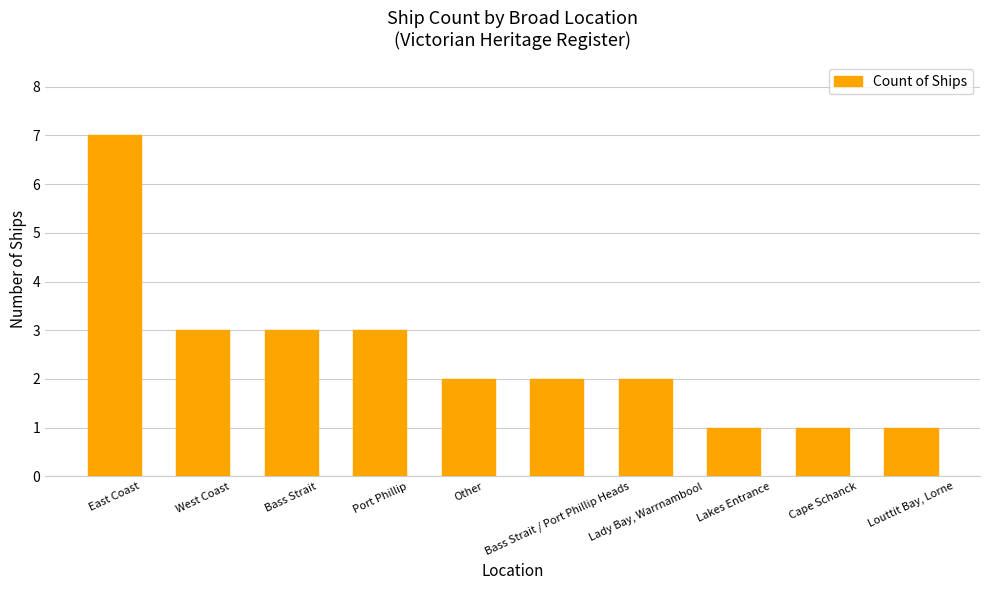

The value at Other is 2. True or false?

True